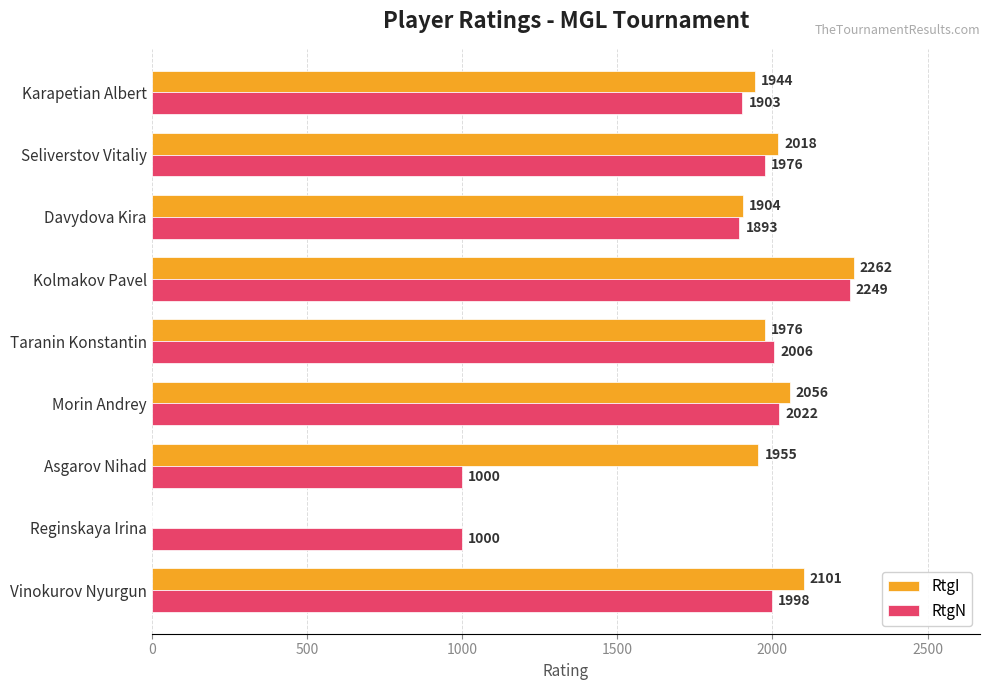

What is the sum of the RtgI values at Karapetian Albert and Taranin Konstantin?

3920